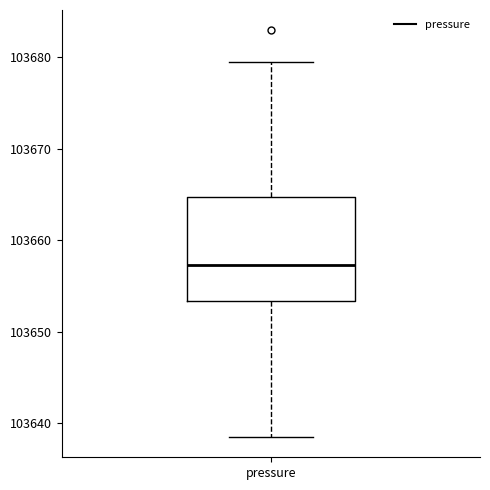

Read this box plot against the y-axis: the position of the median line, the range covered by the box, and the ends of both whiskers. The values are not printed on the chart, so give them approximately, as read against the axis.

median 103657, box 103653 to 103665, whiskers 103639 to 103679